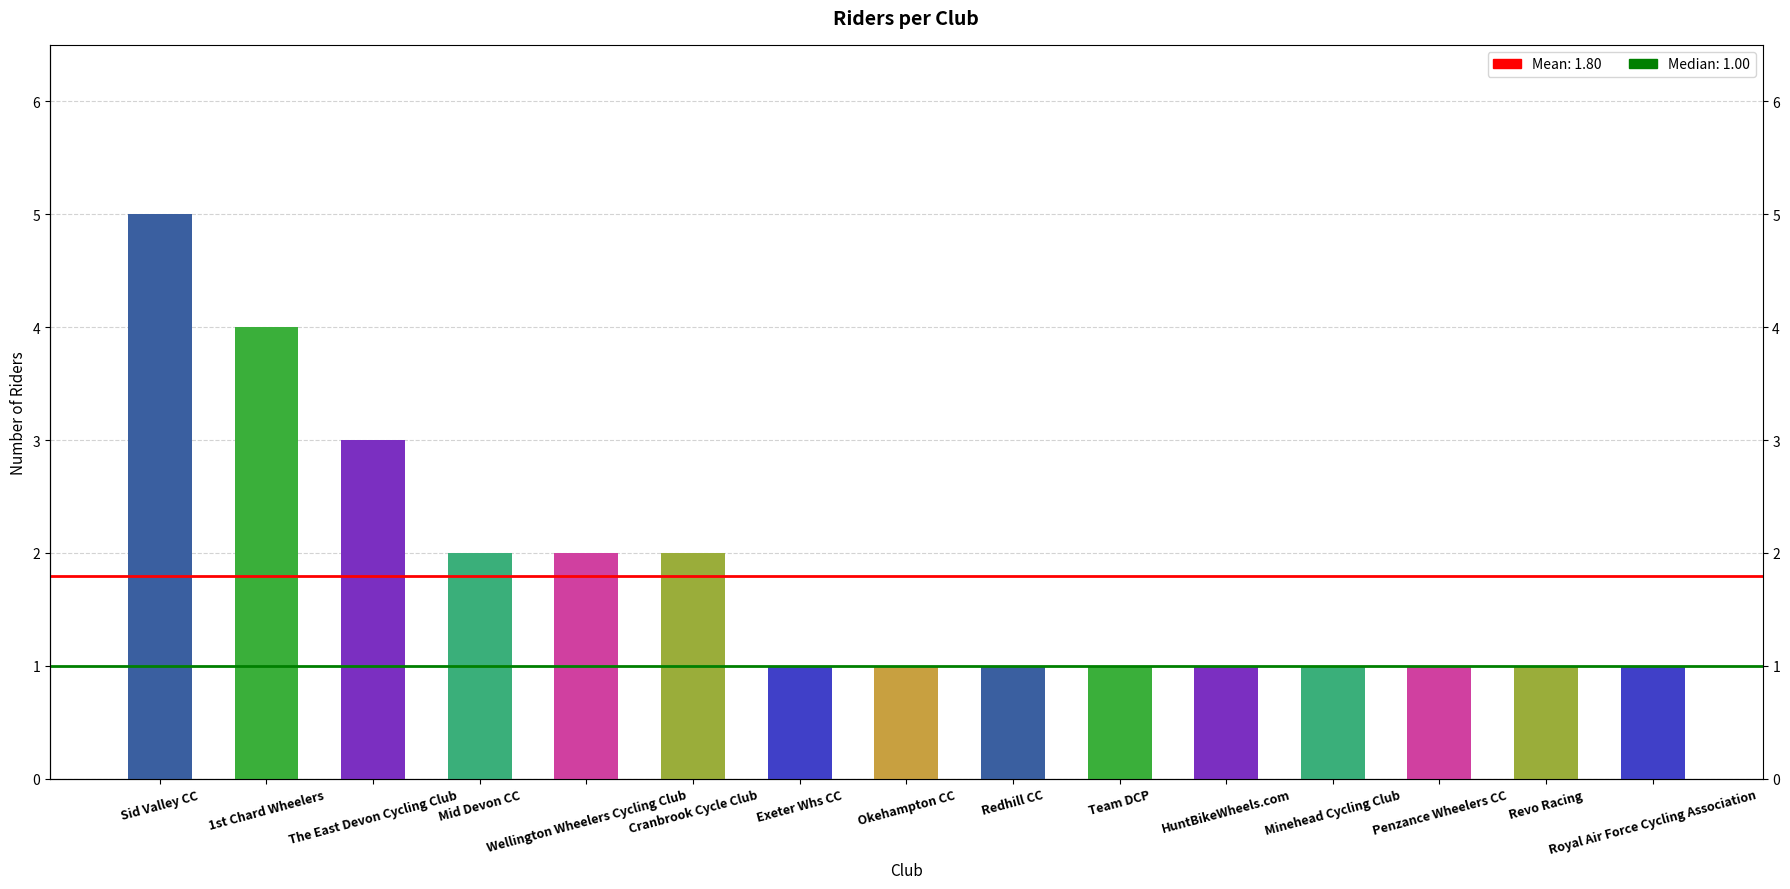

Rank the categories by value from lowest to highest.

Exeter Whs CC, Okehampton CC, Redhill CC, Team DCP, HuntBikeWheels.com, Minehead Cycling Club, Penzance Wheelers CC, Revo Racing, Royal Air Force Cycling Association, Mid Devon CC, Wellington Wheelers Cycling Club, Cranbrook Cycle Club, The East Devon Cycling Club, 1st Chard Wheelers, Sid Valley CC